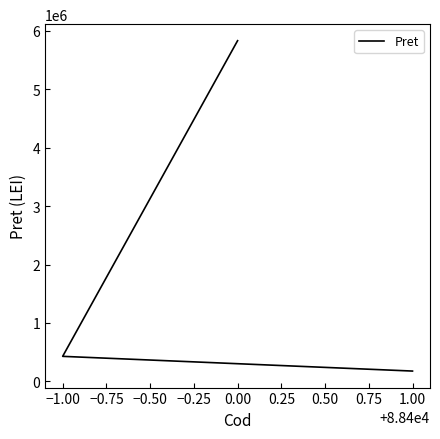

What is the difference between the maximum and second lowest values?

5400244.0